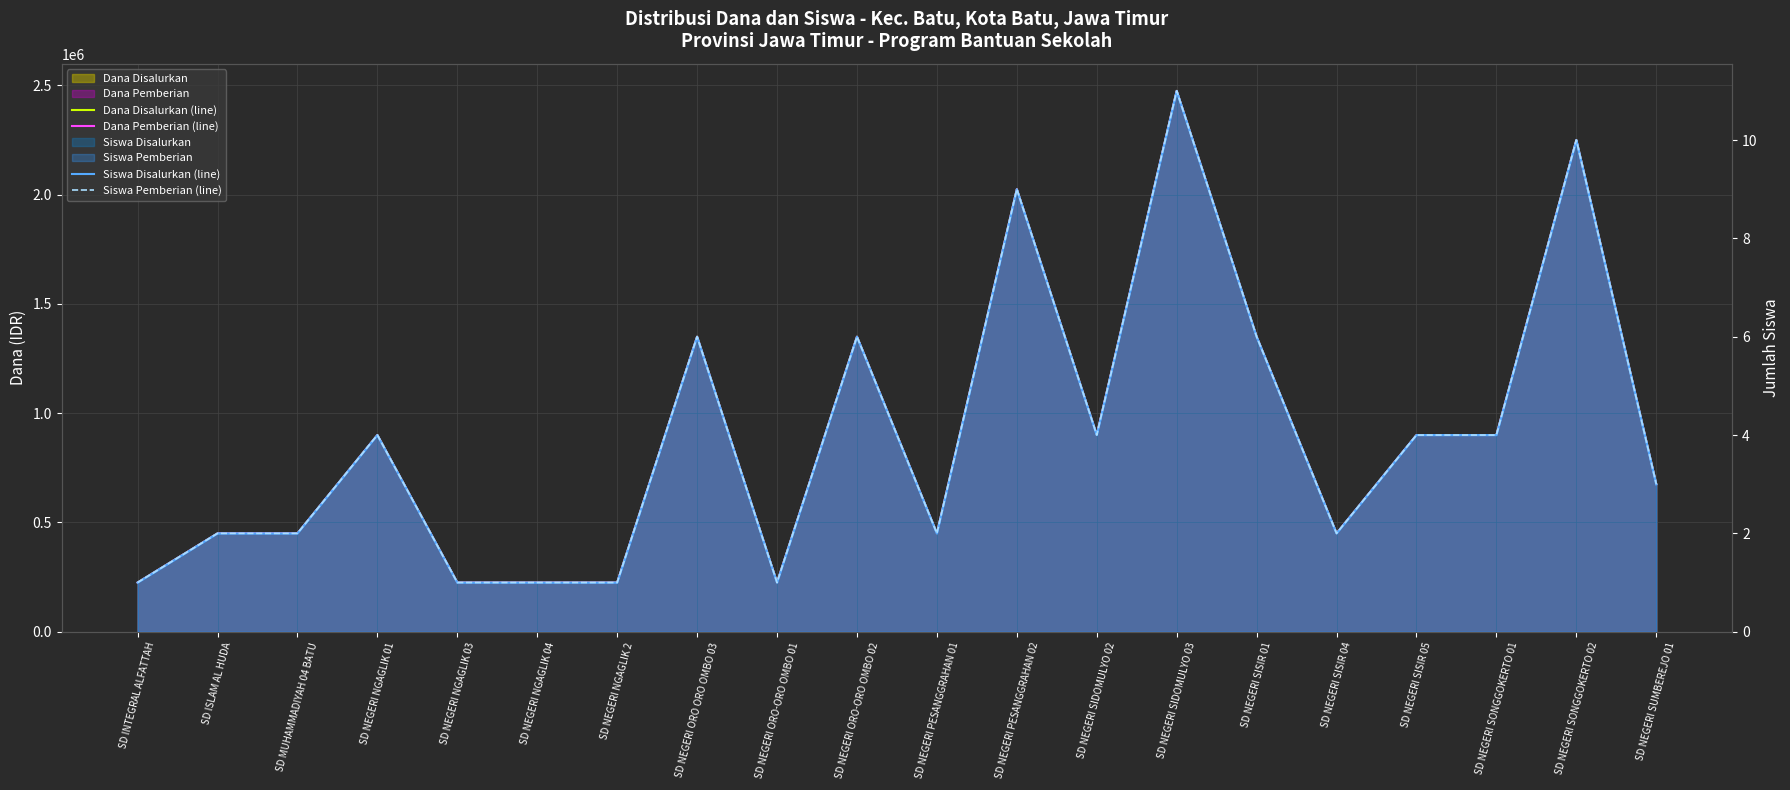

At which category is the sum across all series the highest?

SD NEGERI SIDOMULYO 03